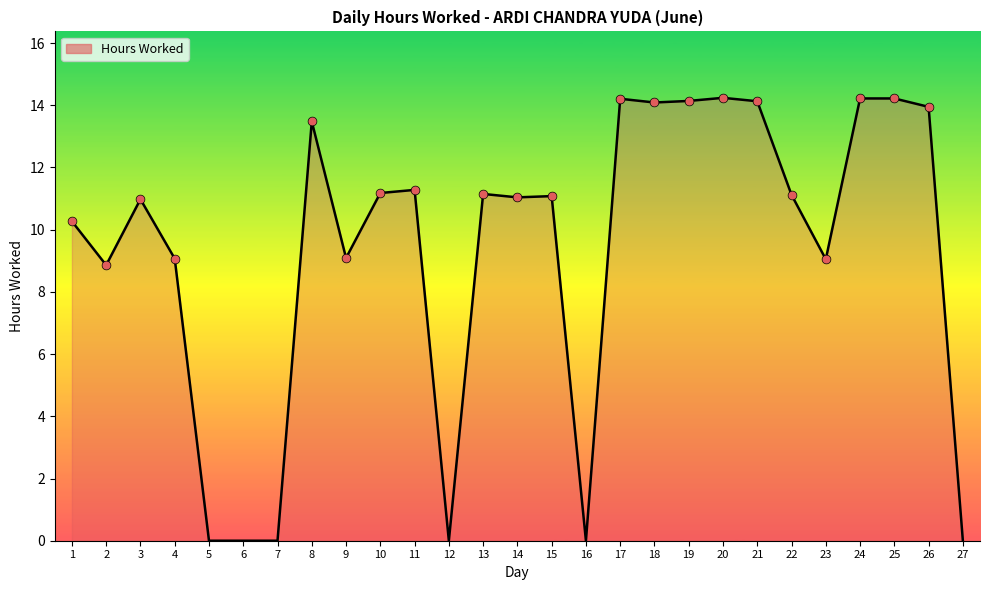

Which has a higher value, 11 or 5?

11